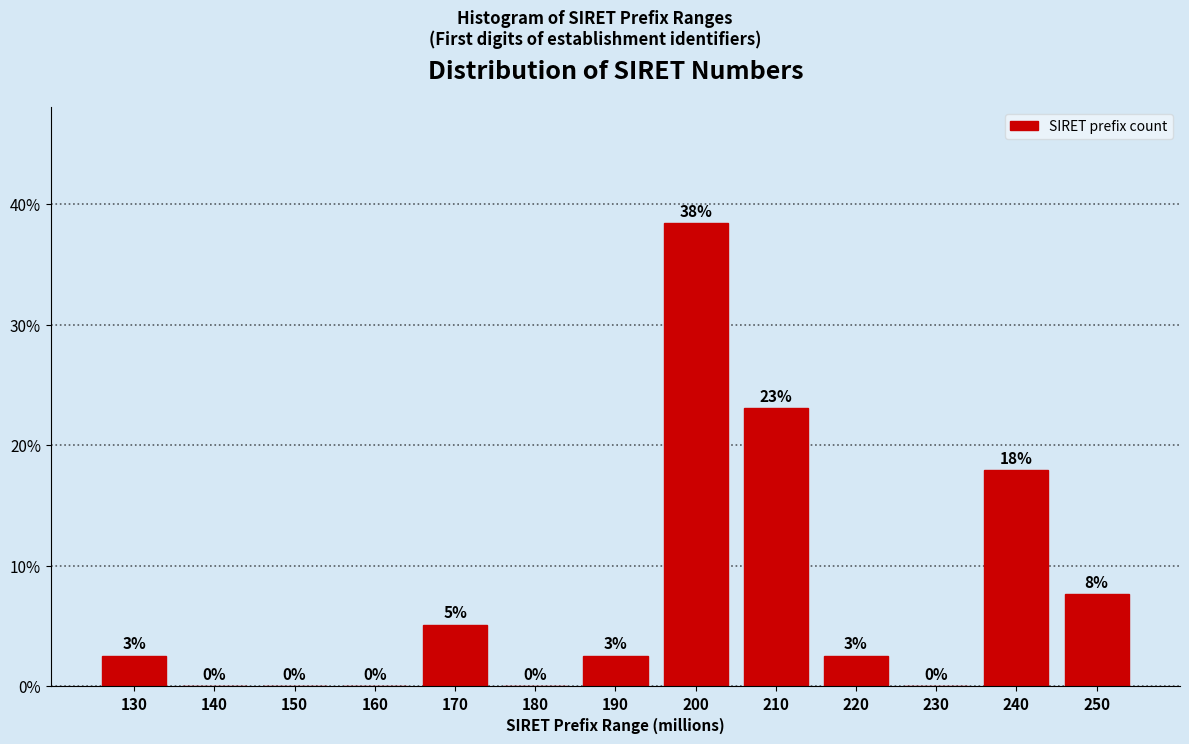

Which category has the highest value across all series?

200